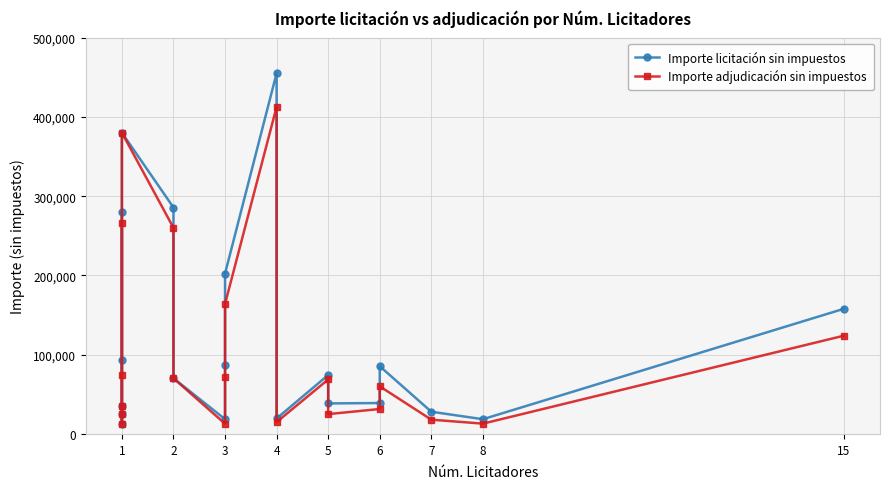

True or false: Importe adjudicación sin impuestos and Importe licitación sin impuestos cross at least once.

False